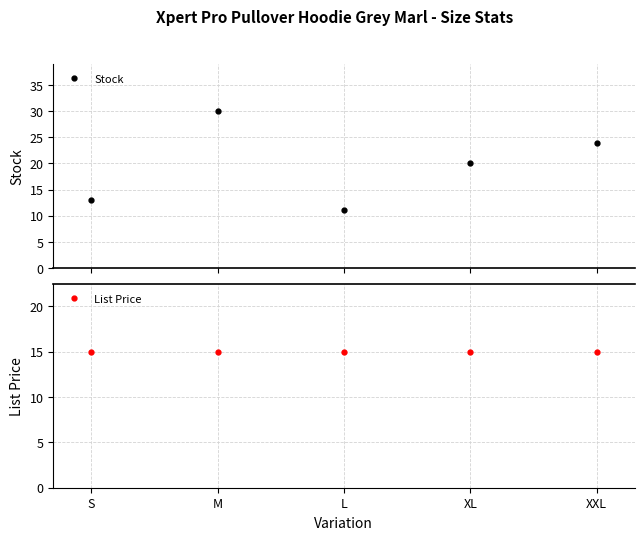

At XXL, list the series in order from smallest to largest.

List Price, Stock